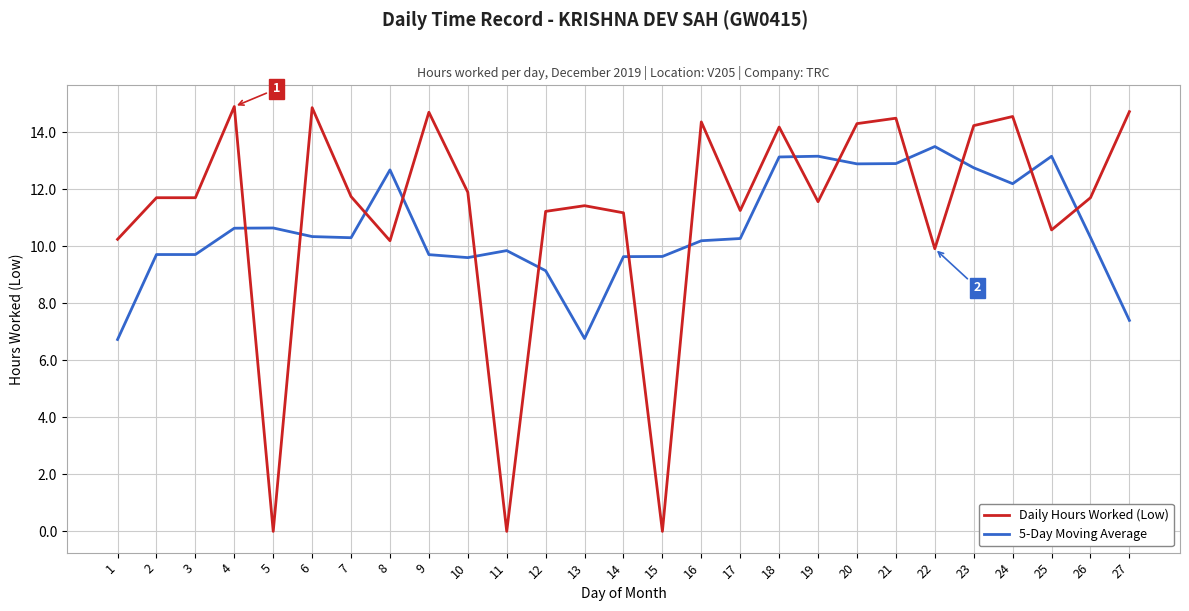

What is the spread (max minus min) of values at 19?

1.6